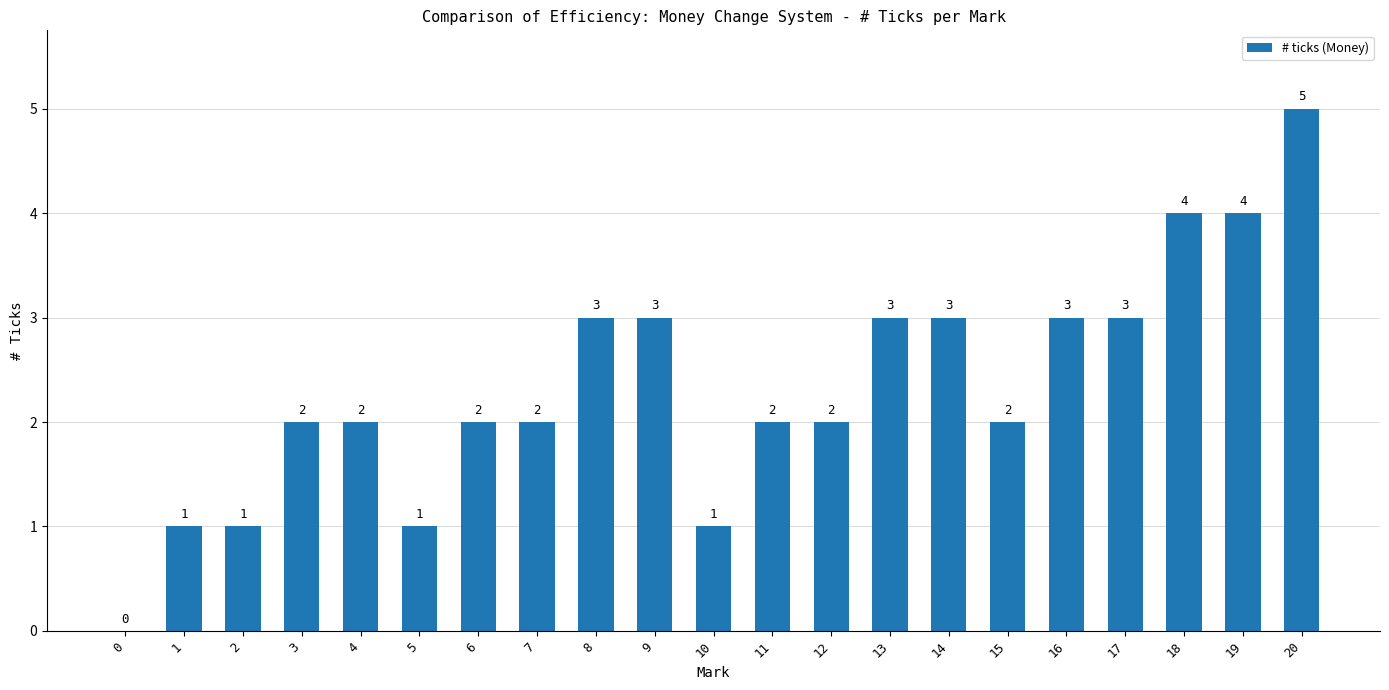

Which category has the highest value across all series?

20